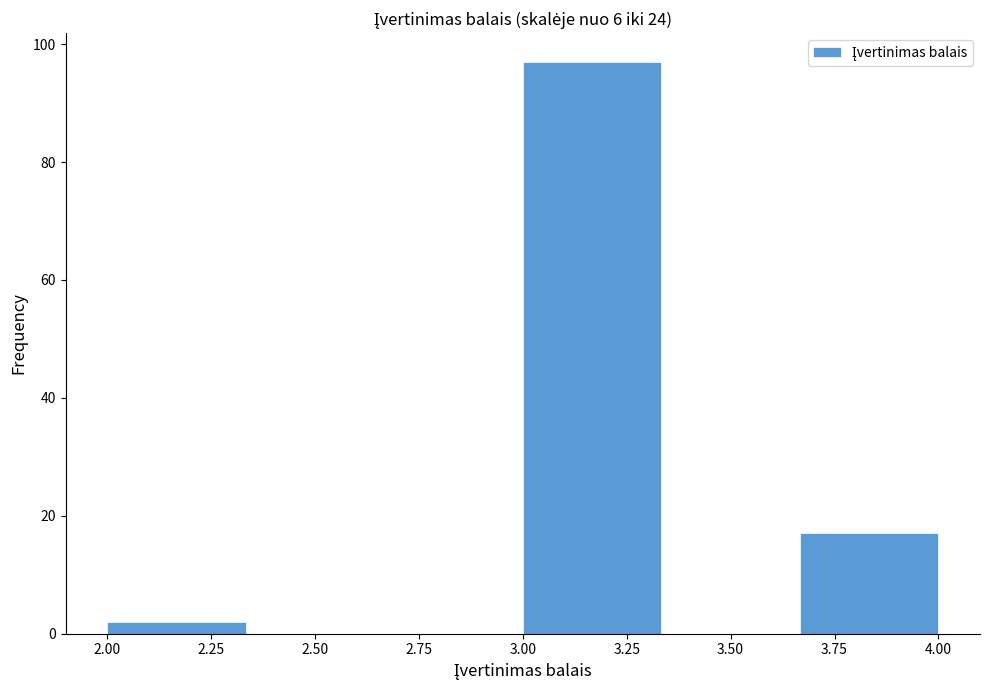

What is the height of the bar covering 3.65 to 4.00 on the x-axis? Neither the bar edges nor the heights are printed on the chart, so give them approximately, as read against the axes.

18